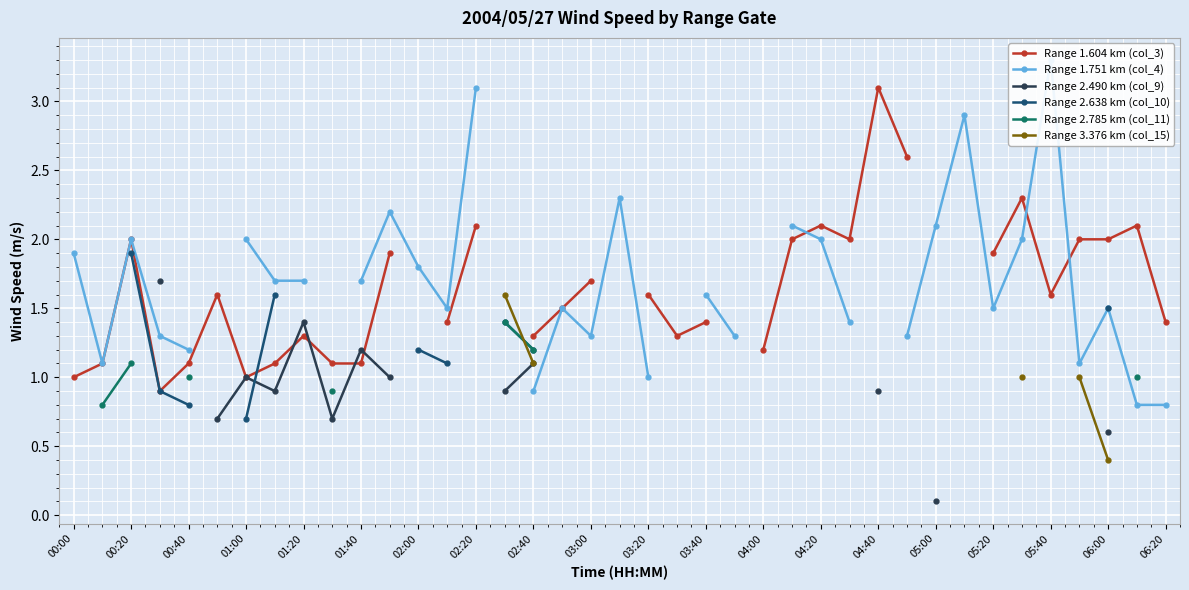

Is it true that Range 2.490 km (col_9) equals 1.6 at 02:40?

False